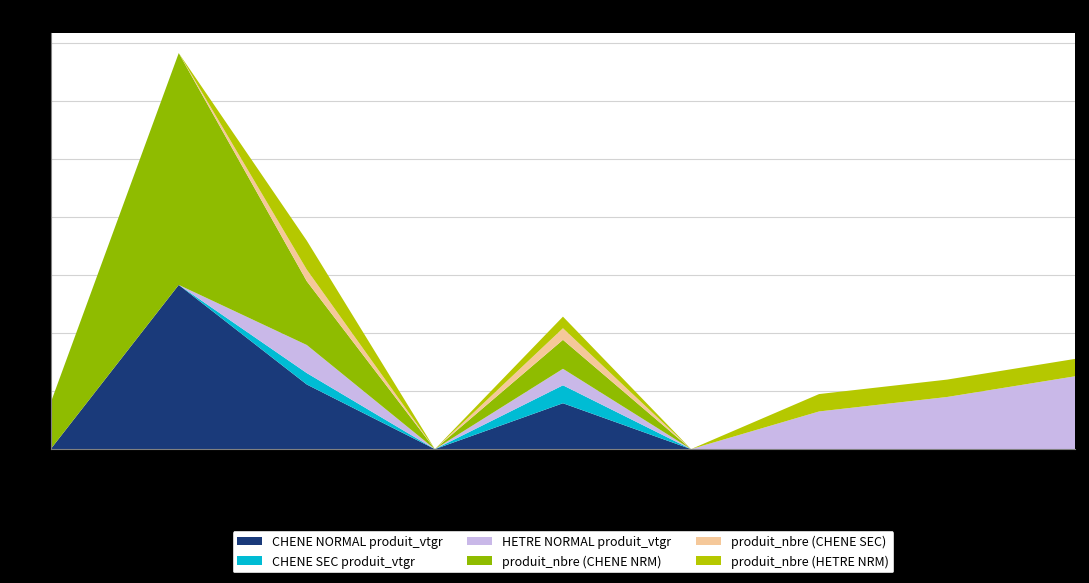

Reading right to left, list all the values displayed in this chart.

CHENE NORMAL produit_vtgr: G=0.0	9=0.0	8=0.0	7_sec=0.0	7=7.9	6_sec=0.0	6=11.1	5=28.3	4=0.0
CHENE SEC produit_vtgr: G=0.0	9=0.0	8=0.0	7_sec=0.0	7=3.1	6_sec=0.0	6=2.0	5=0.0	4=0.0
HETRE NORMAL produit_vtgr: G=12.6	9=9.0	8=6.5	7_sec=0.0	7=2.8	6_sec=0.0	6=4.8	5=0.0	4=0.0
produit_nbre (CHENE NRM): G=0.0	9=0.0	8=0.0	7_sec=0.0	7=5.0	6_sec=0.0	6=11.0	5=40.0	4=8.0
produit_nbre (CHENE SEC): G=0.0	9=0.0	8=0.0	7_sec=0.0	7=2.0	6_sec=0.0	6=2.0	5=0.0	4=0.0
produit_nbre (HETRE NRM): G=3.0	9=3.0	8=3.0	7_sec=0.0	7=2.0	6_sec=0.0	6=5.0	5=0.0	4=0.0